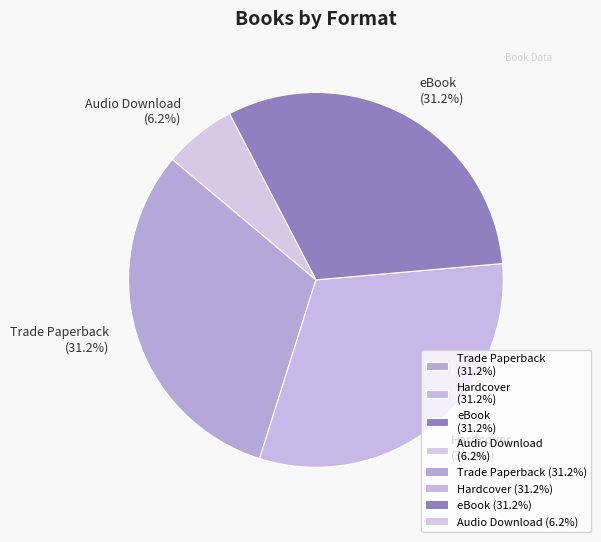

Between Hardcover (31.2%) and Audio Download (6.2%), which is larger?

Hardcover (31.2%)